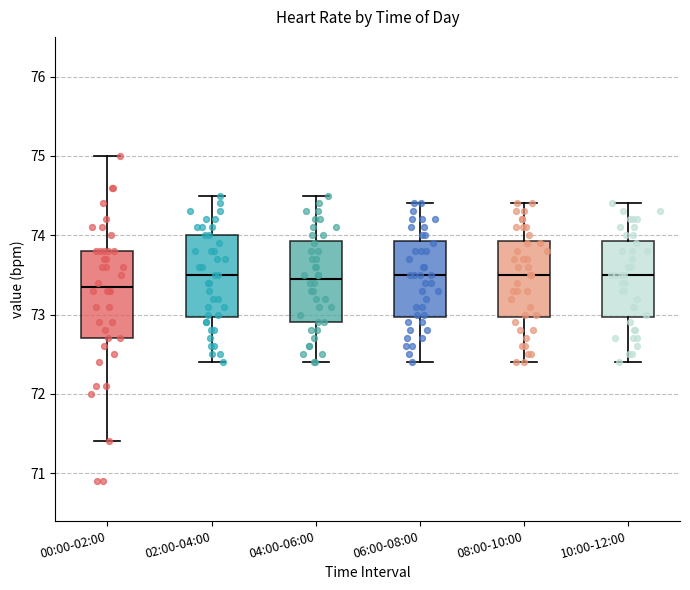

Reading left to right, transcribe this box plot: for each box, give where its median line is, the range the box spans, and where its two whiskers end, as read against the y-axis. The values are not printed on the chart, so give them approximately, as read against the axis.

00:00-02:00: median 73.4, box 72.7 to 73.8, whiskers 71.4 to 75.0
02:00-04:00: median 73.5, box 73.0 to 74.0, whiskers 72.4 to 74.5
04:00-06:00: median 73.5, box 72.9 to 73.9, whiskers 72.4 to 74.5
06:00-08:00: median 73.5, box 73.0 to 73.9, whiskers 72.4 to 74.4
08:00-10:00: median 73.5, box 73.0 to 73.9, whiskers 72.4 to 74.4
10:00-12:00: median 73.5, box 73.0 to 73.9, whiskers 72.4 to 74.4